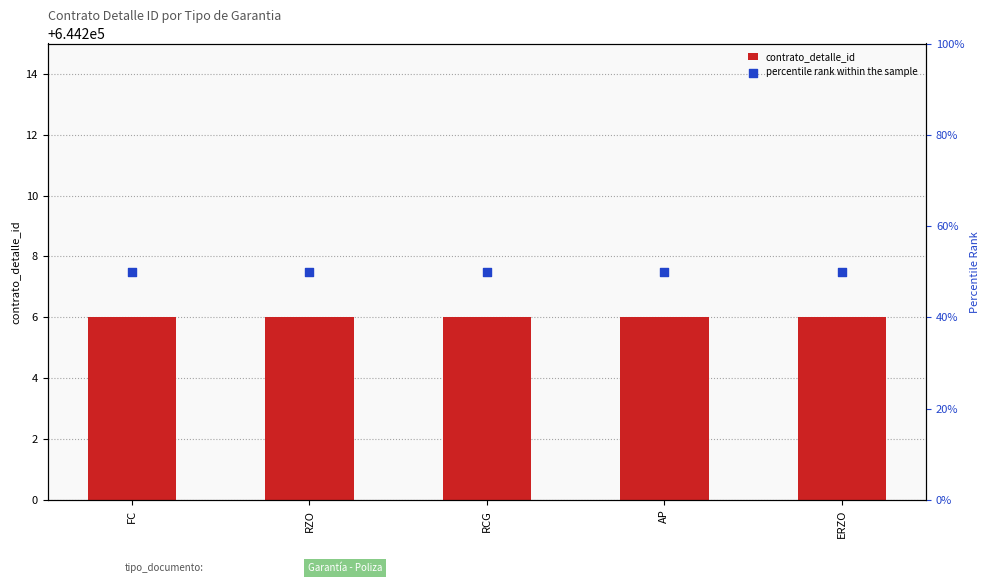

Which series contains the lowest Y value?

percentile rank within the sample